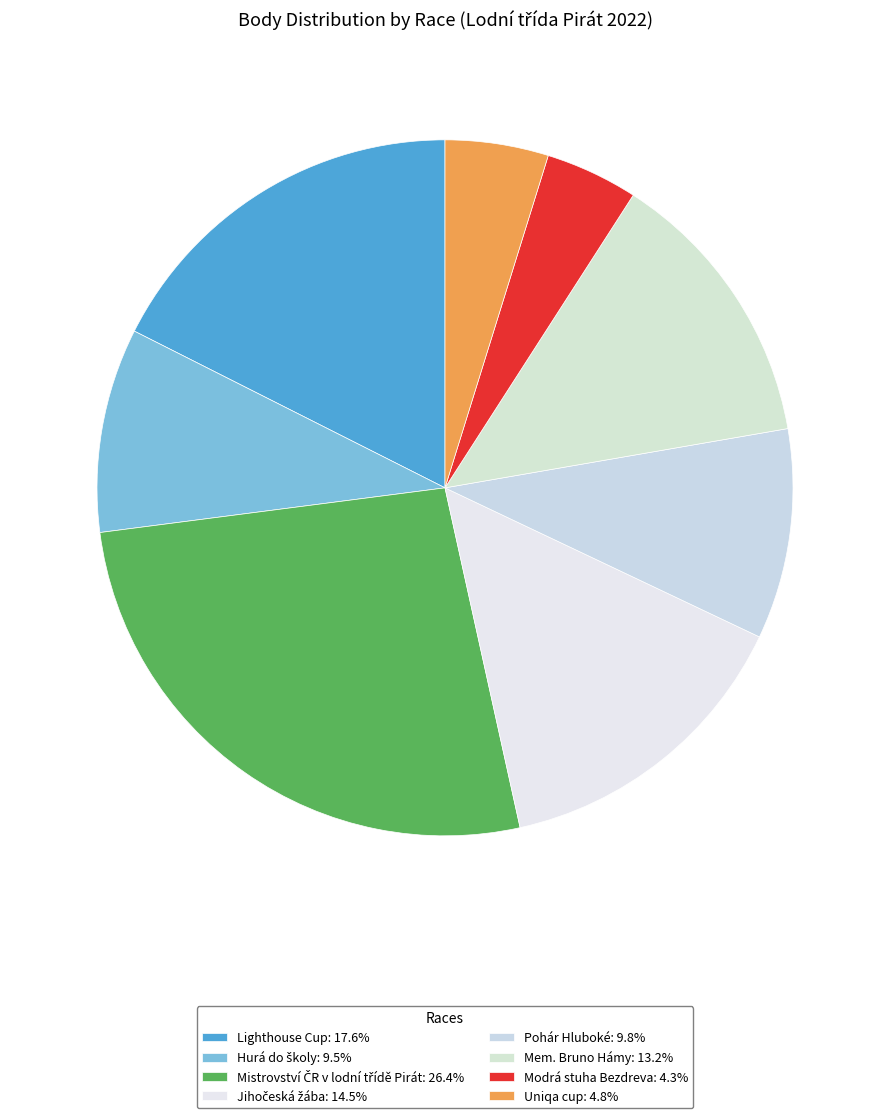

Count the number of slices in the pie.

8